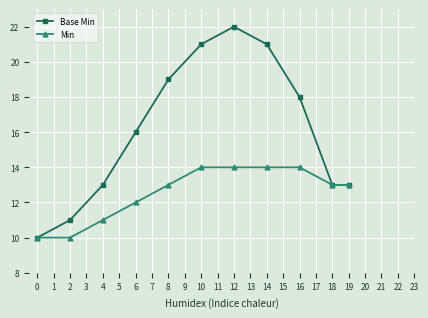

At which category is the sum across all series the highest?

12